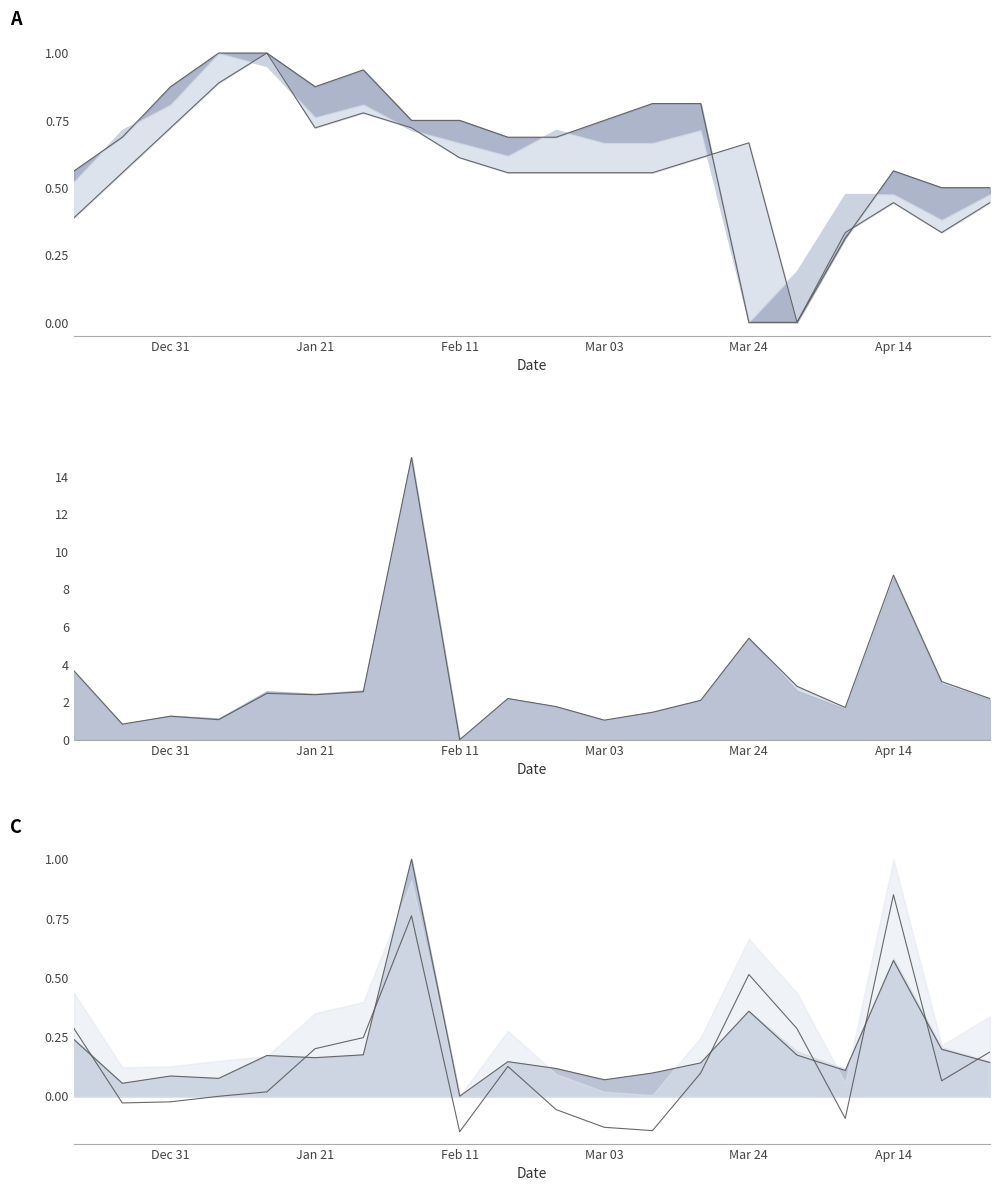

True or false: Value Traded line has a value of 0.0 at 18.

False